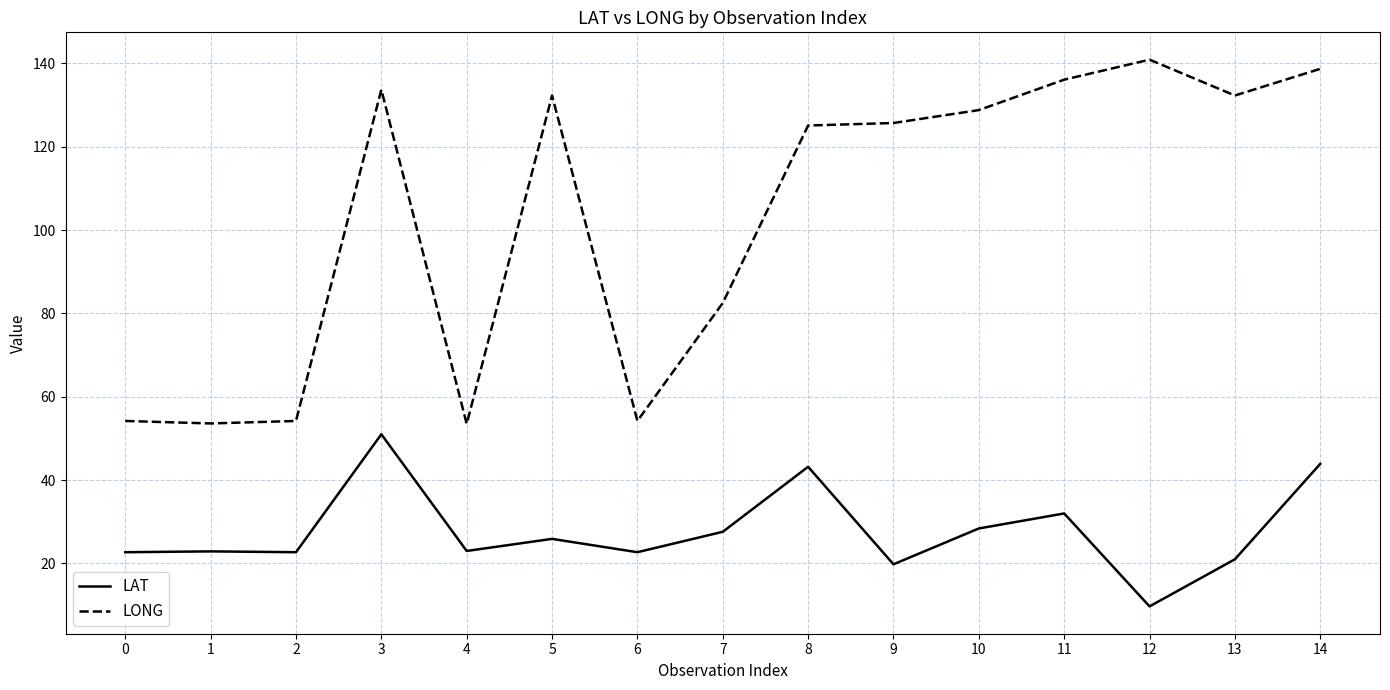

Which series has the largest total across all categories?

LONG